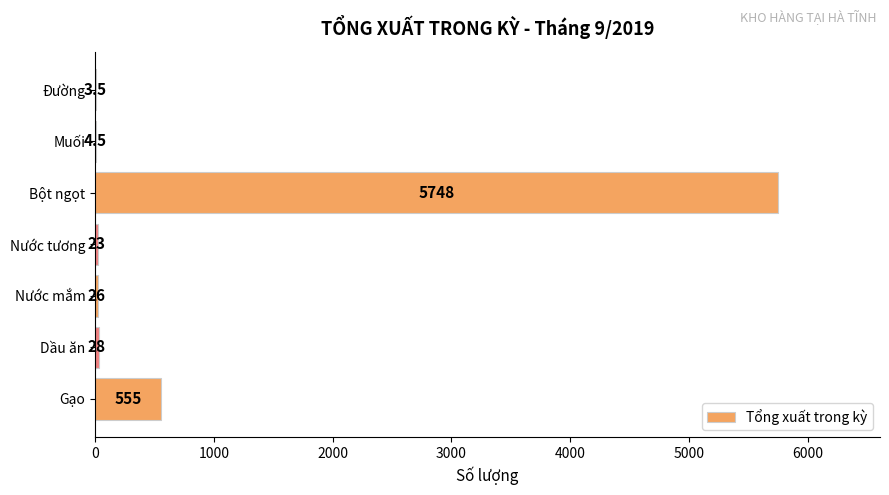

Which has a higher value, Đường or Bột ngọt?

Bột ngọt